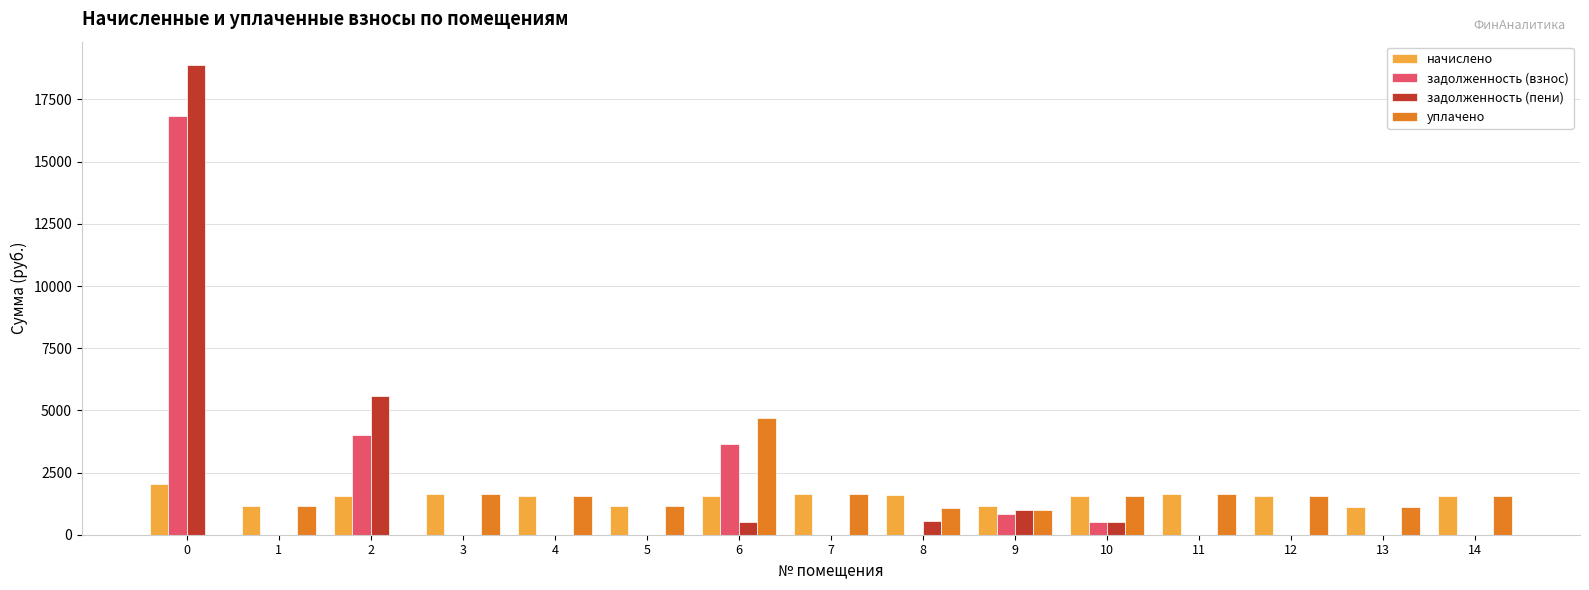

What is the sum of all задолженность (взнос) values?

25849.6